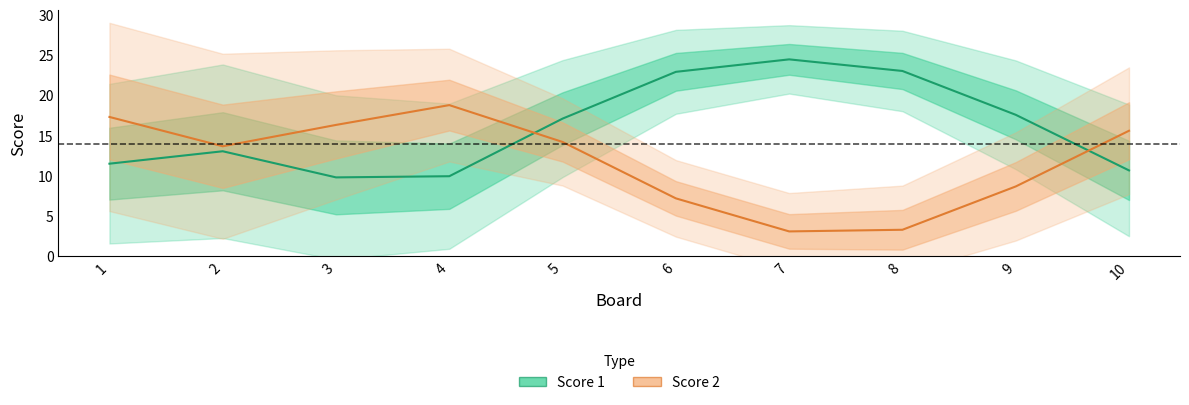

What is the spread (max minus min) of values at 8?

25